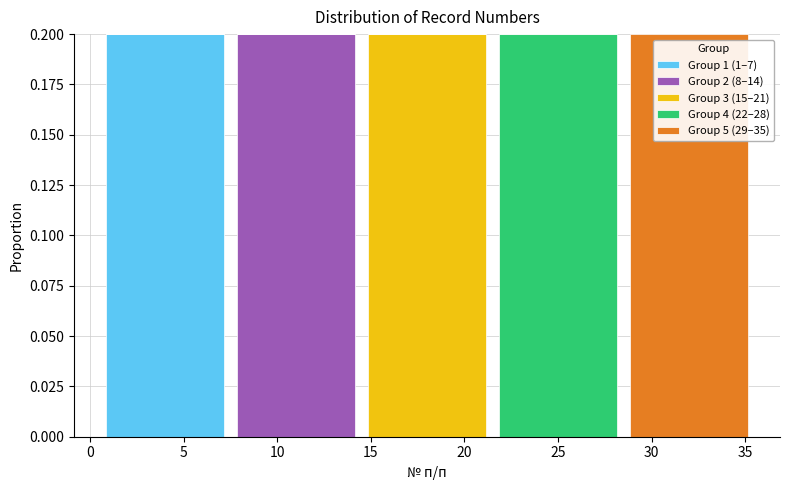

Reading left to right, list every stacked bar in this chart as the range it spans on the x-axis followed by its total height. The values are not printed on the chart, so give them approximately, as read against the axis.

0.5 to 7.5: 0.2
7.5 to 14.5: 0.2
14.5 to 21.5: 0.2
21.5 to 28.5: 0.2
28.5 to 35.5: 0.2